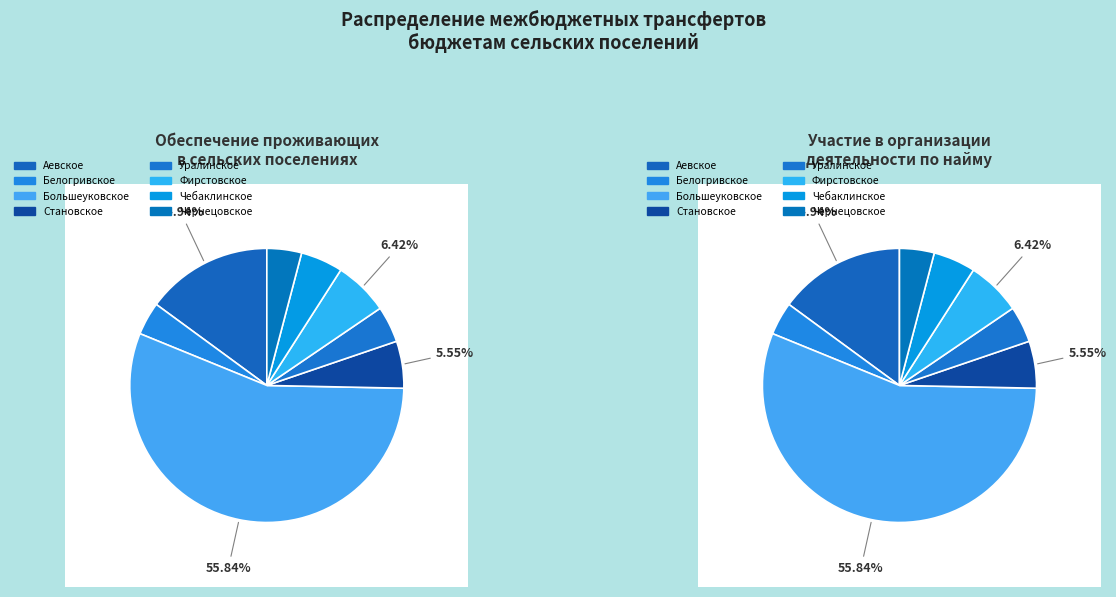

Is it true that Чебаклинское сельское поселение is 5% of the pie?

True